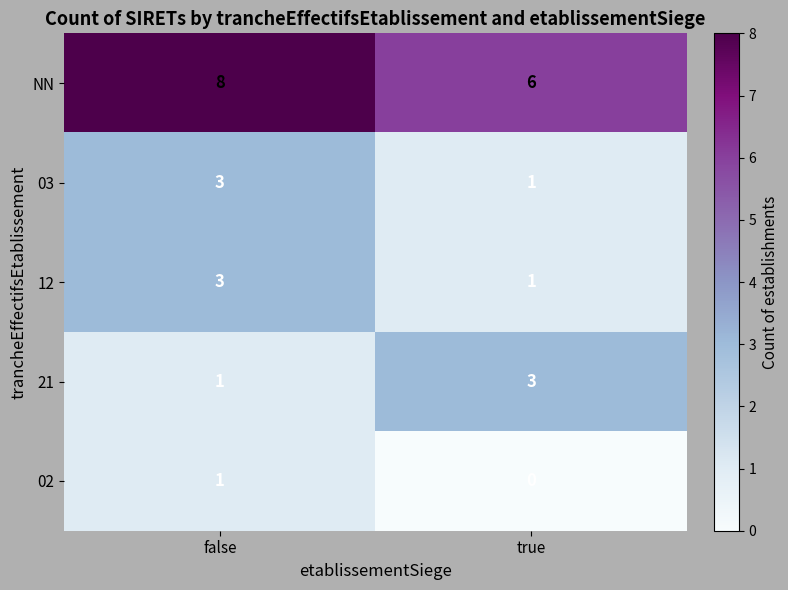

At which label does 12 reach its minimum?

true